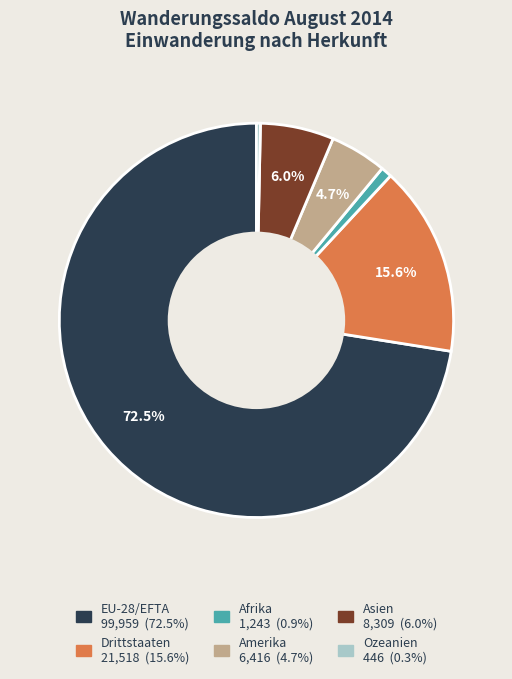

To the nearest percent, what percentage of the pie is Afrika?

1%